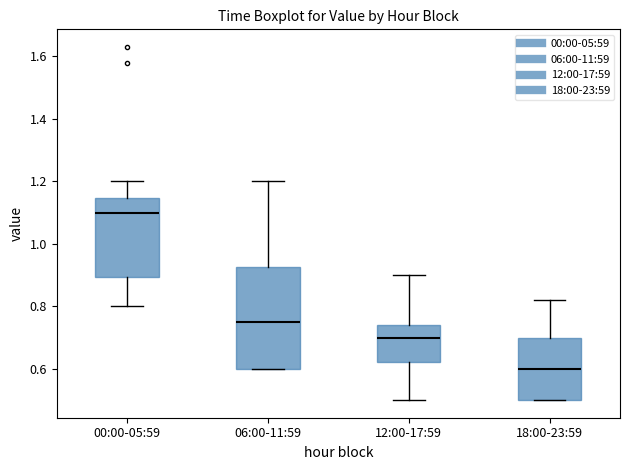

Which box has the highest median line?

00:00-05:59